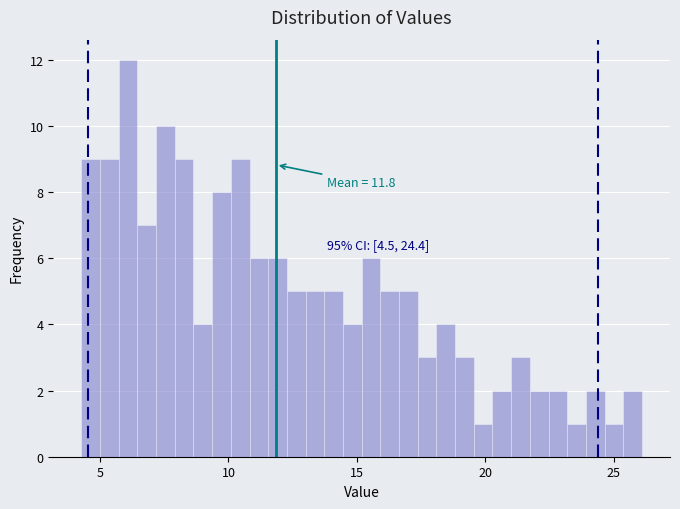

Read against the x-axis, roughly where is the centre of the tallest bar?

6.0